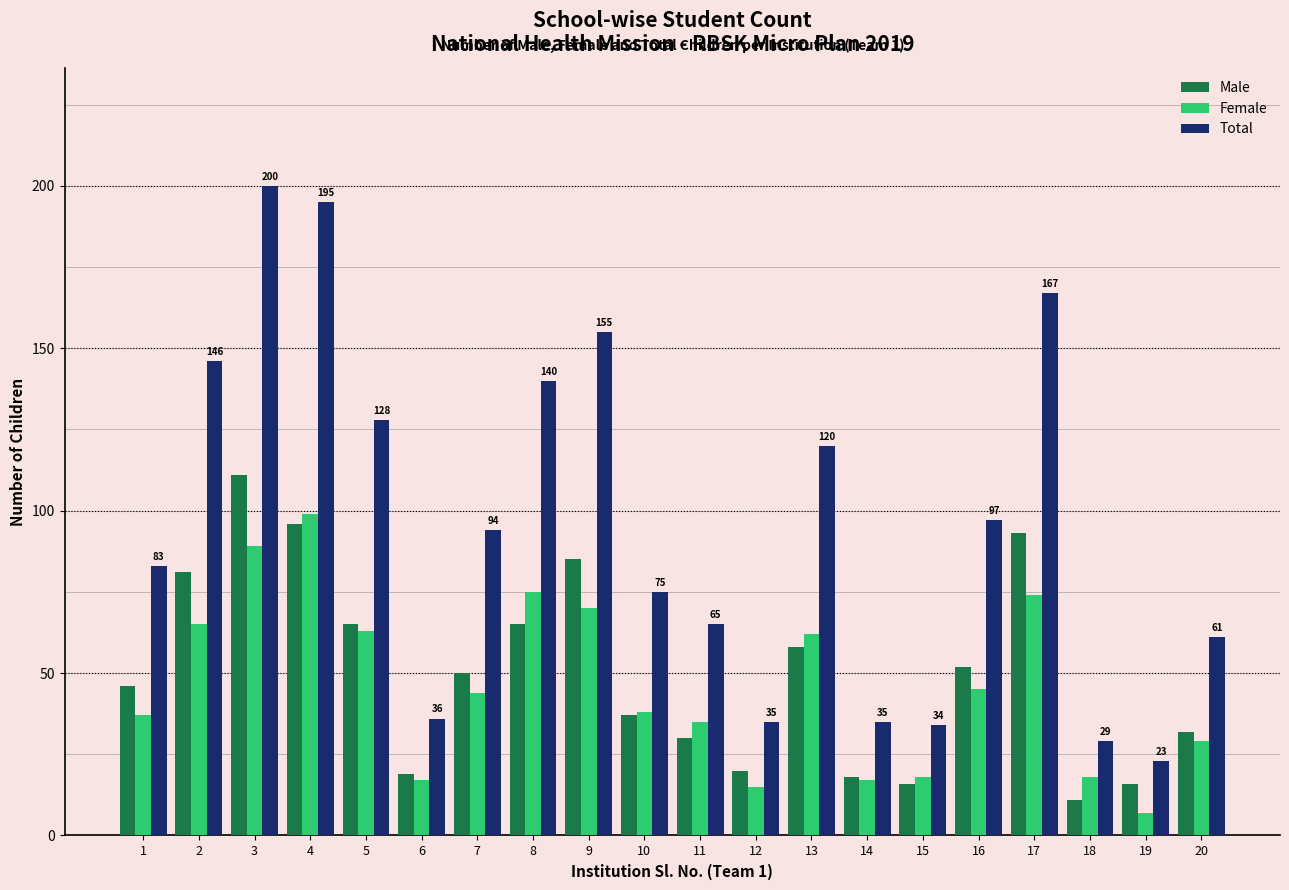

What is the total value across all series at 14?

70